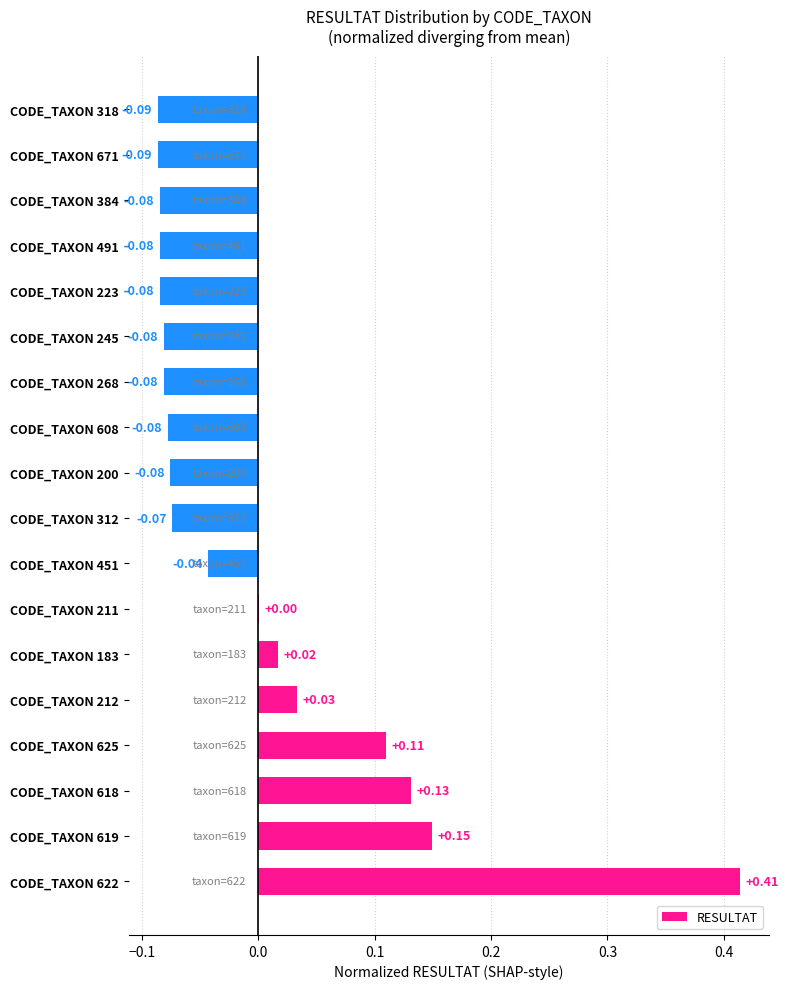

Where is the data nearest to the value 0?

CODE_TAXON 211